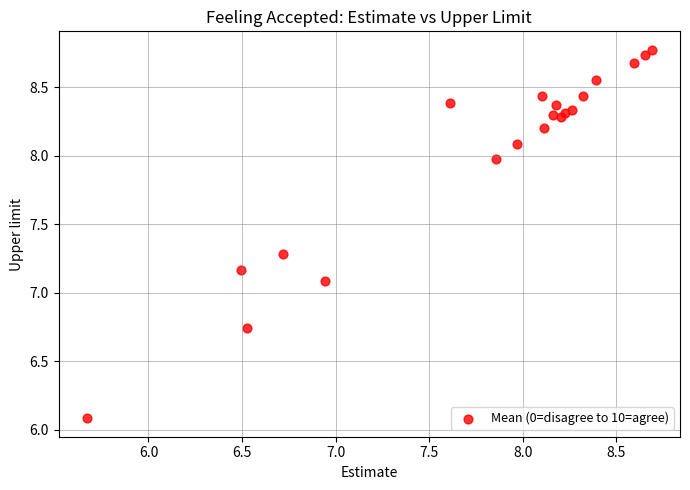

What is the range of Y values (max minus min)?

2.7